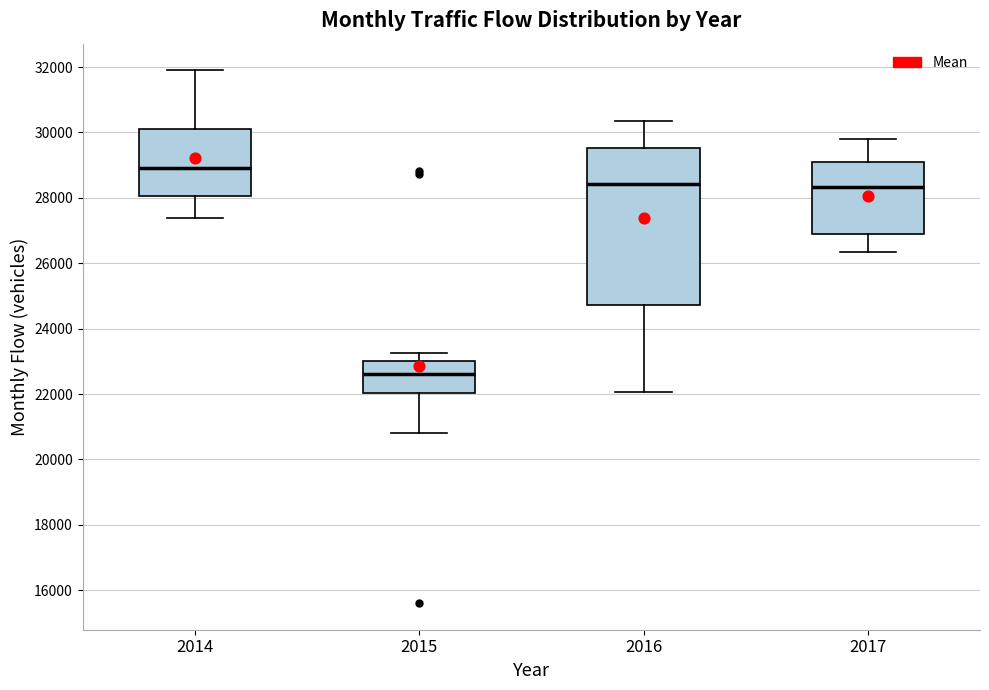

Reading left to right, transcribe this box plot: for each box, give where its median line is, the range the box spans, and where its two whiskers end, as read against the y-axis. The values are not printed on the chart, so give them approximately, as read against the axis.

2014: median 29000, box 28000 to 30200, whiskers 27400 to 31800
2015: median 22600, box 22000 to 23000, whiskers 20800 to 23200
2016: median 28400, box 24800 to 29600, whiskers 22000 to 30400
2017: median 28400, box 26800 to 29000, whiskers 26400 to 29800